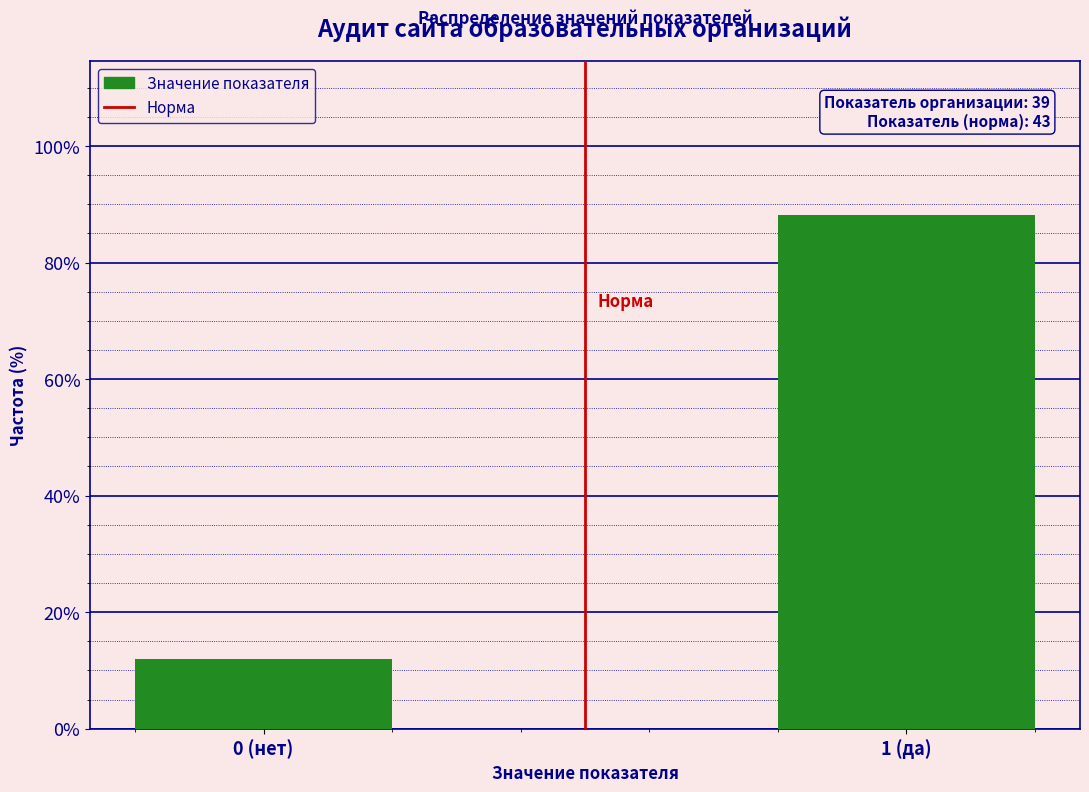

Reading left to right, list all the values displayed in this chart.

11.9	88.1